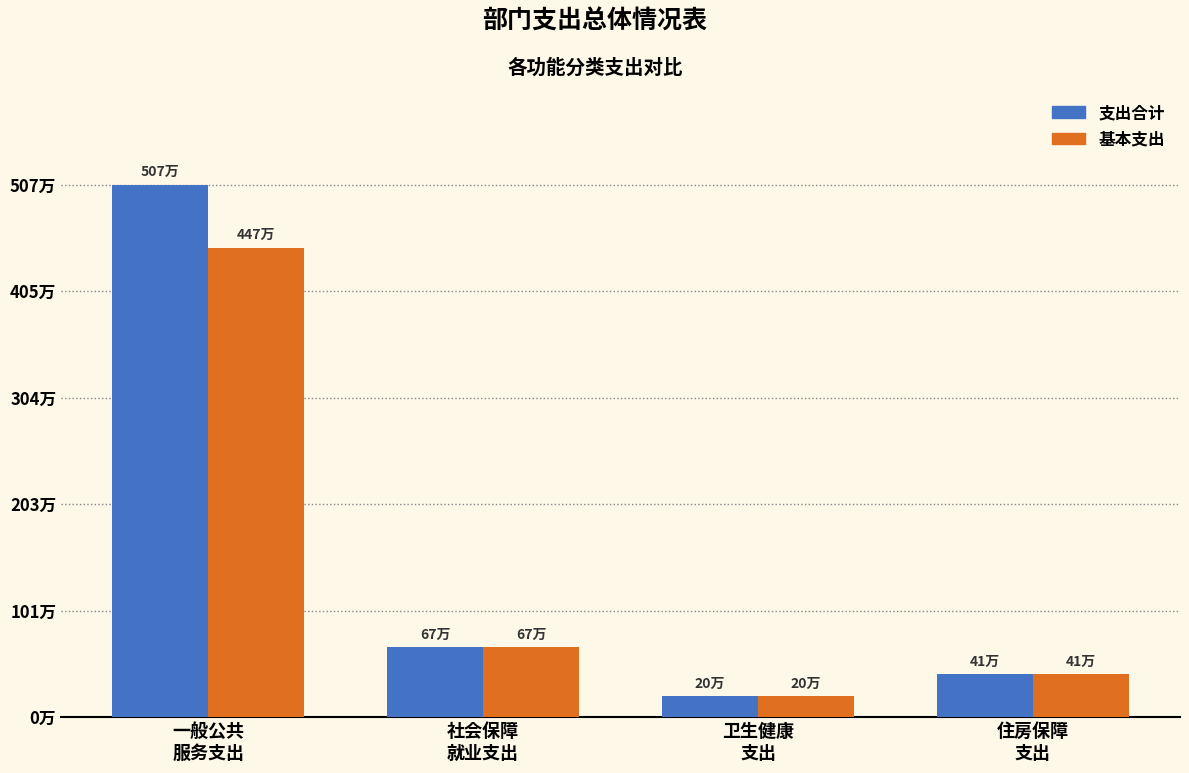

What are all the series names shown in the legend?

支出合计, 基本支出